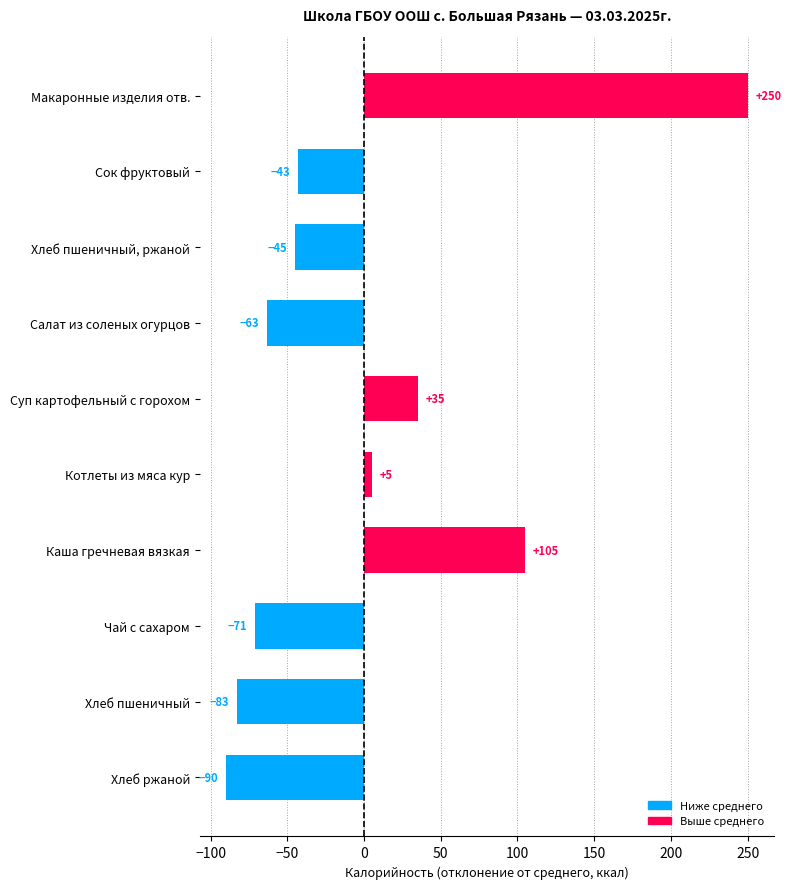

What is the label of the 9th bar from the top?

Хлеб пшеничный